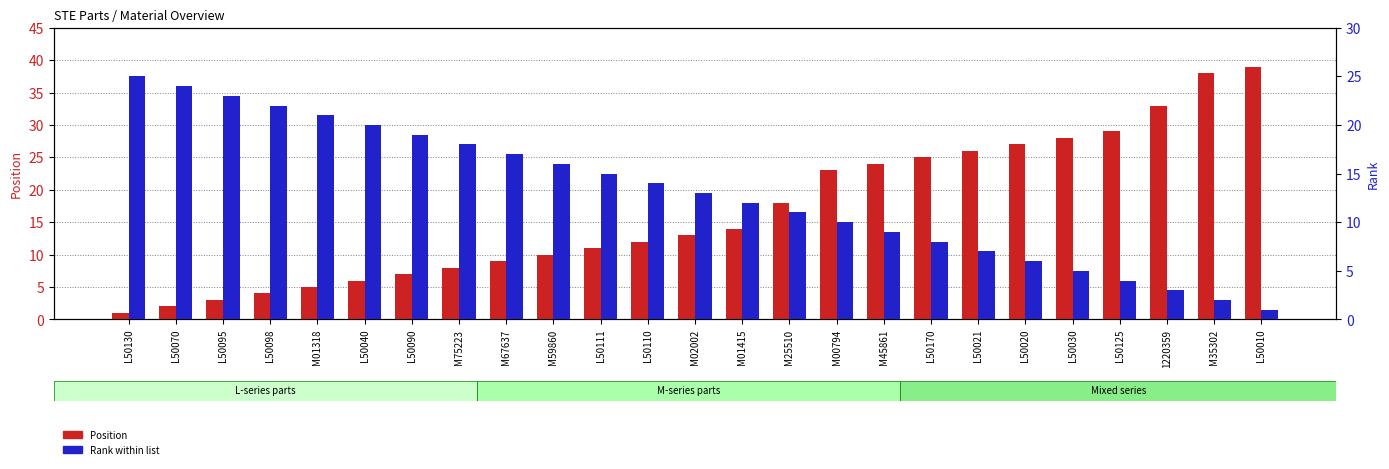

Is the value of Position at L50095 greater than the value of Rank within list at M01415?

No